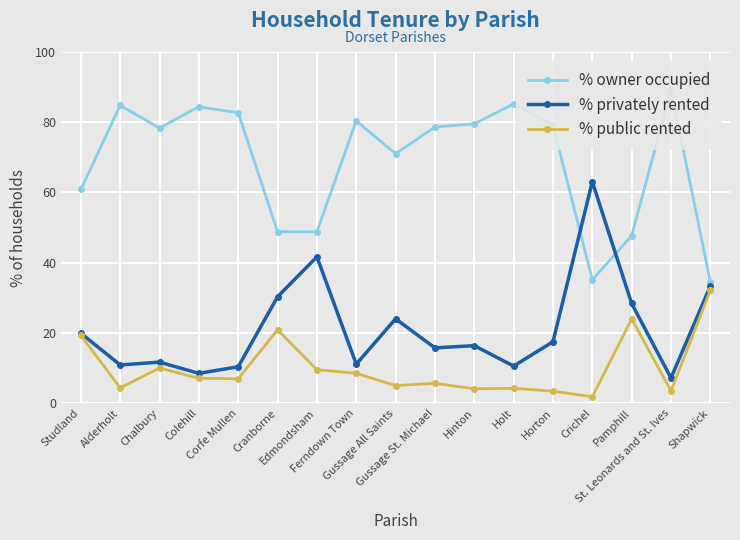

What is the label of the 9th point from the right?

Gussage All Saints